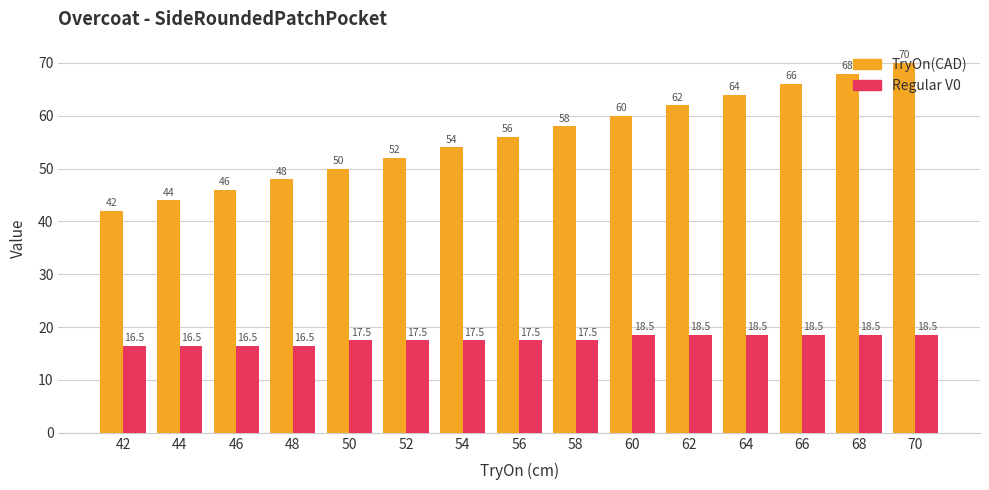

Which series has the largest range (max minus min)?

TryOn(CAD)